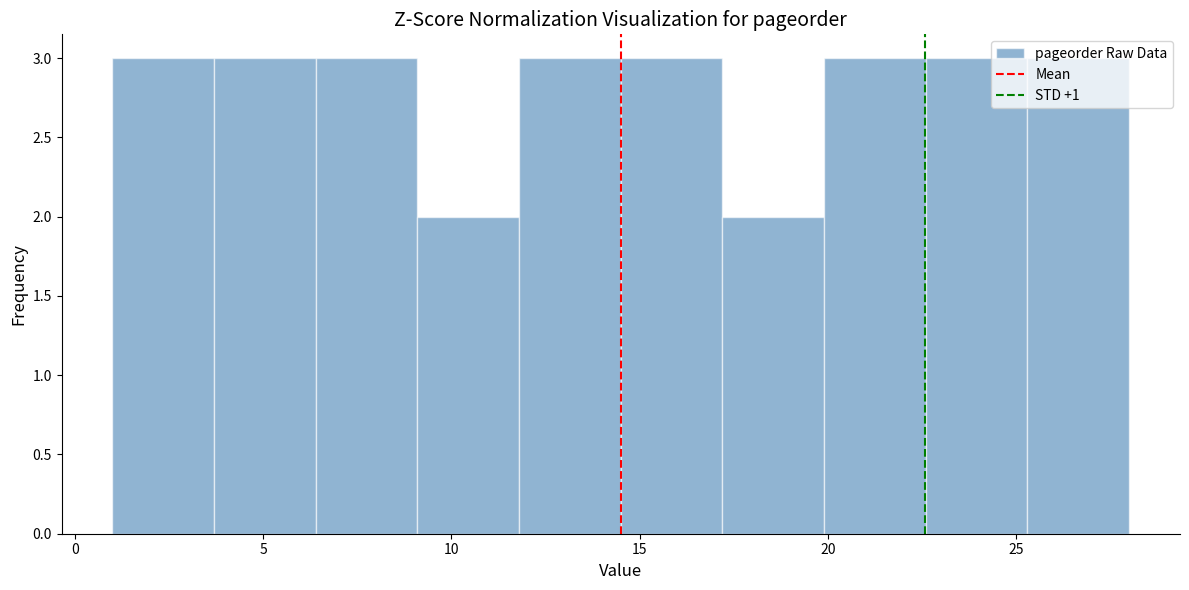

Reading left to right, transcribe this chart: for each bar, give the range it covers on the x-axis and its height. Neither the bar edges nor the heights are printed on the chart, so give them approximately, as read against the axes.

1.0 to 3.7: 3
3.7 to 6.4: 3
6.4 to 9.1: 3
9.1 to 11.8: 2
11.8 to 14.5: 3
14.5 to 17.2: 3
17.2 to 19.9: 2
19.9 to 22.6: 3
22.6 to 25.3: 3
25.3 to 28.0: 3